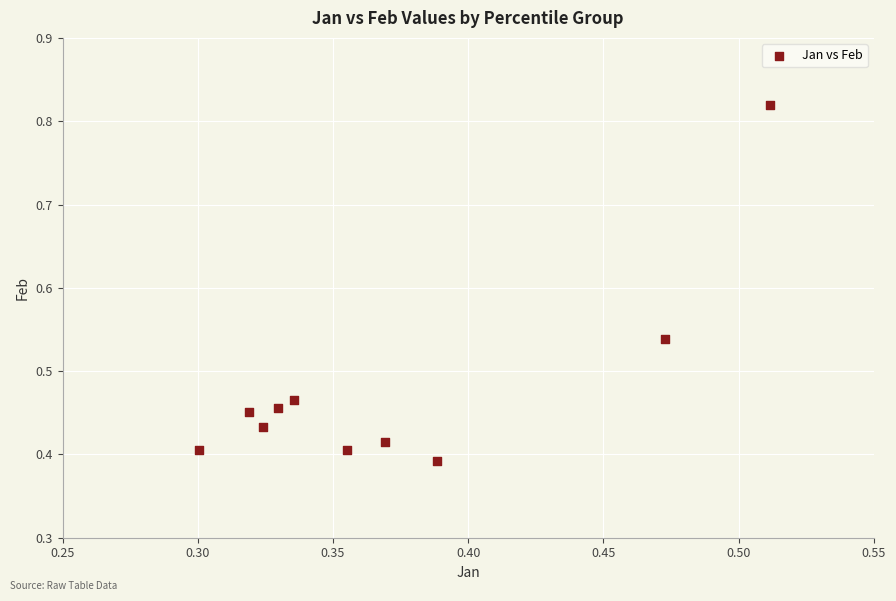

Count the number of points in this scatter plot.

10